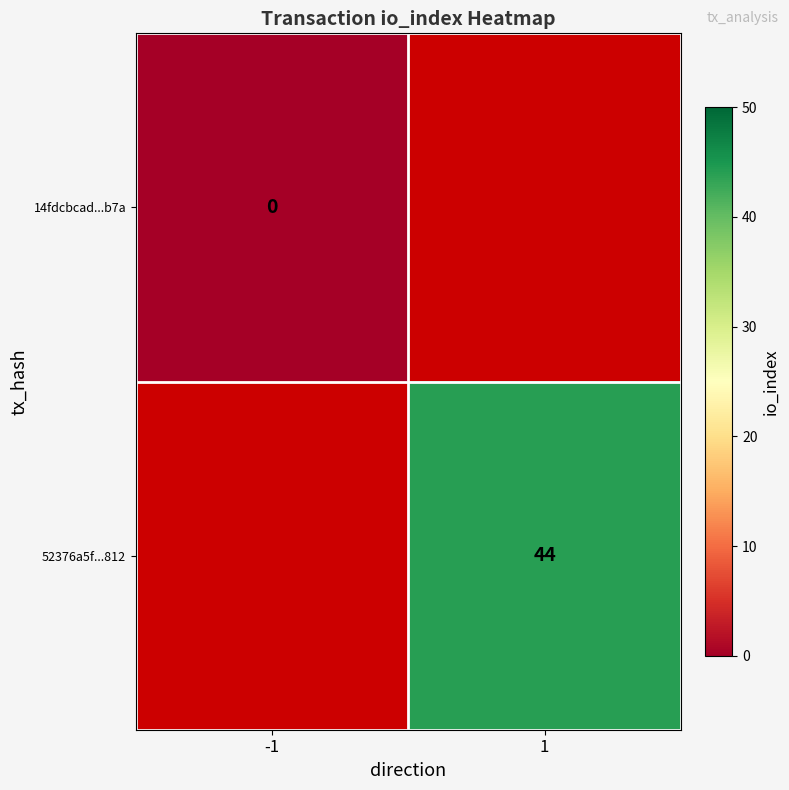

Which label corresponds to the smallest value in the chart?

-1